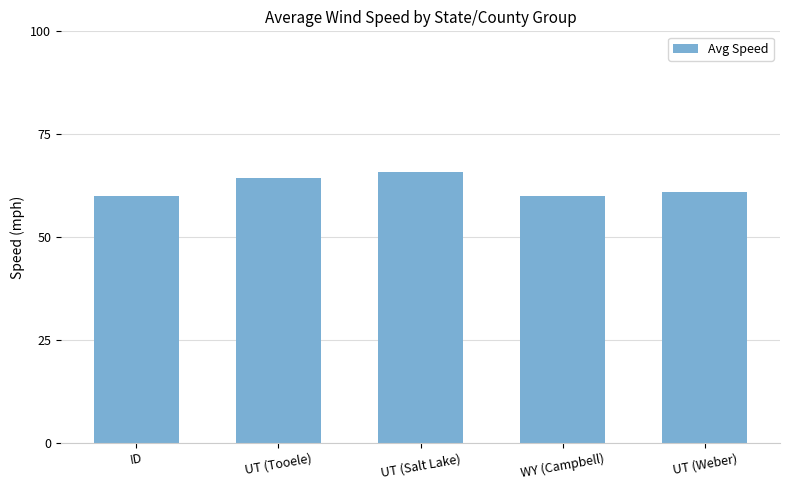

Where is the data nearest to the value 62?

UT (Weber)